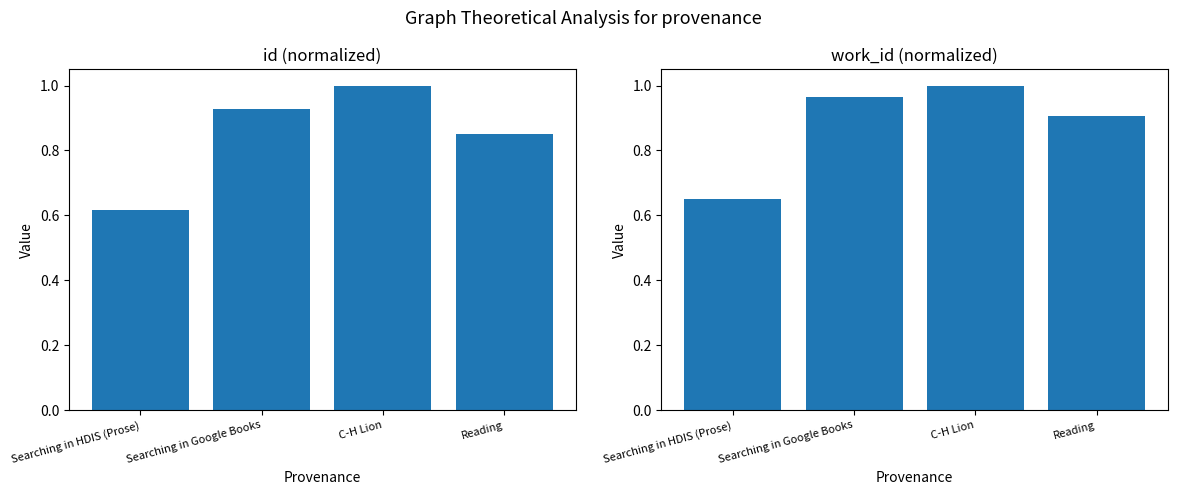

The value of work_id at C-H Lion is 1.0. True or false?

True